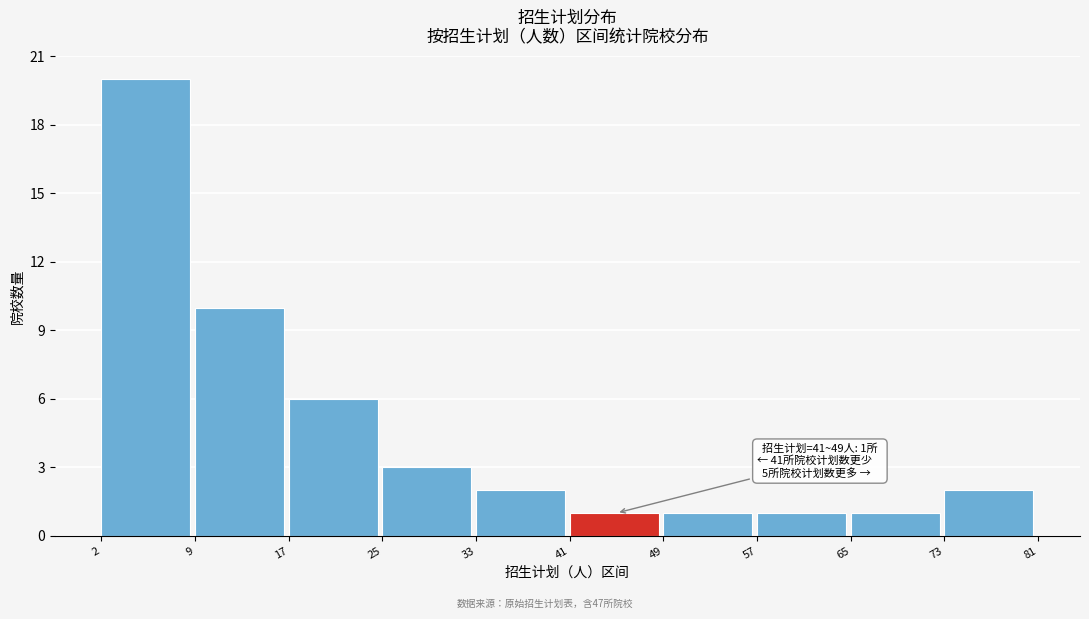

Reading left to right, list all the values displayed in this chart.

20	10	6	3	2	1	1	1	1	2